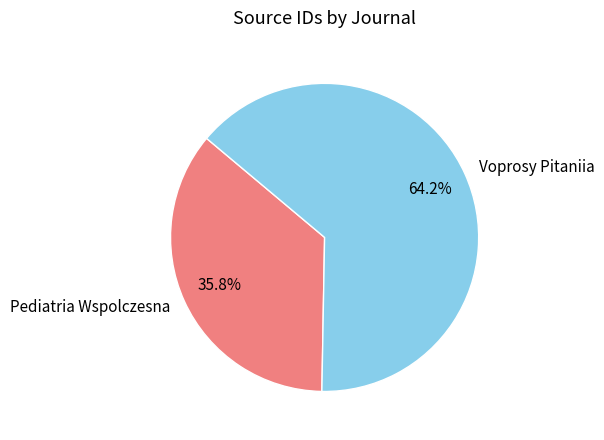

What percentage is the Voprosy Pitaniia slice, to the nearest percent?

64%